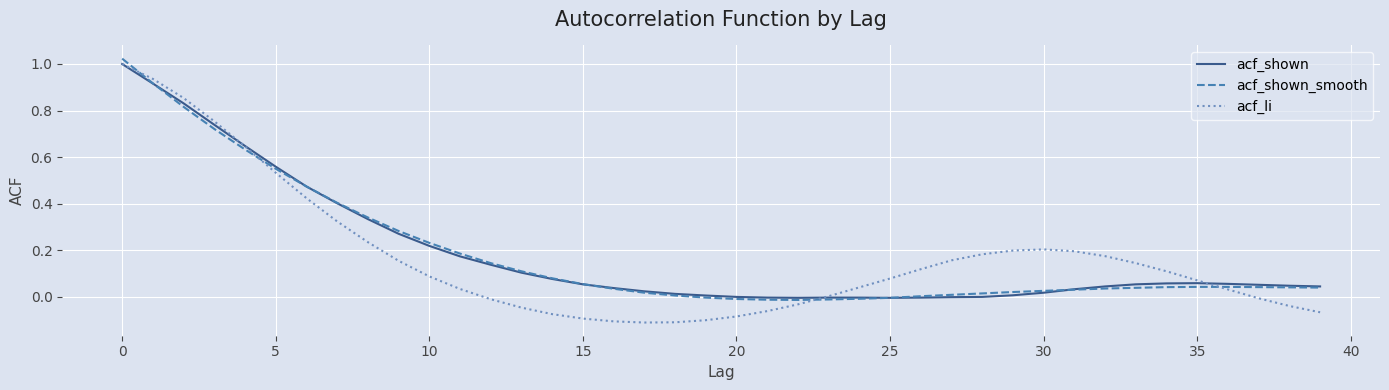

Which series has the largest range (max minus min)?

acf_li